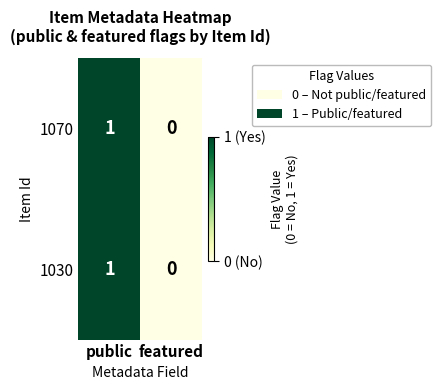

Is it true that 1030 equals 1 at public?

True